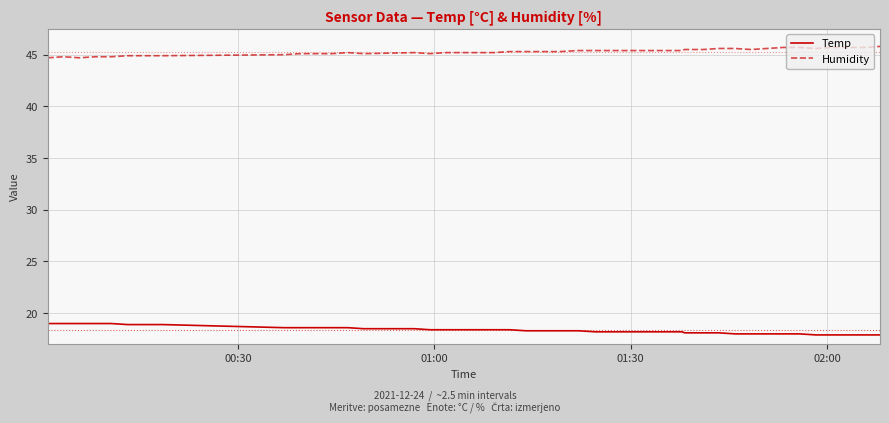

List the series in order of their overall mean, lowest first.

Temp, Humidity